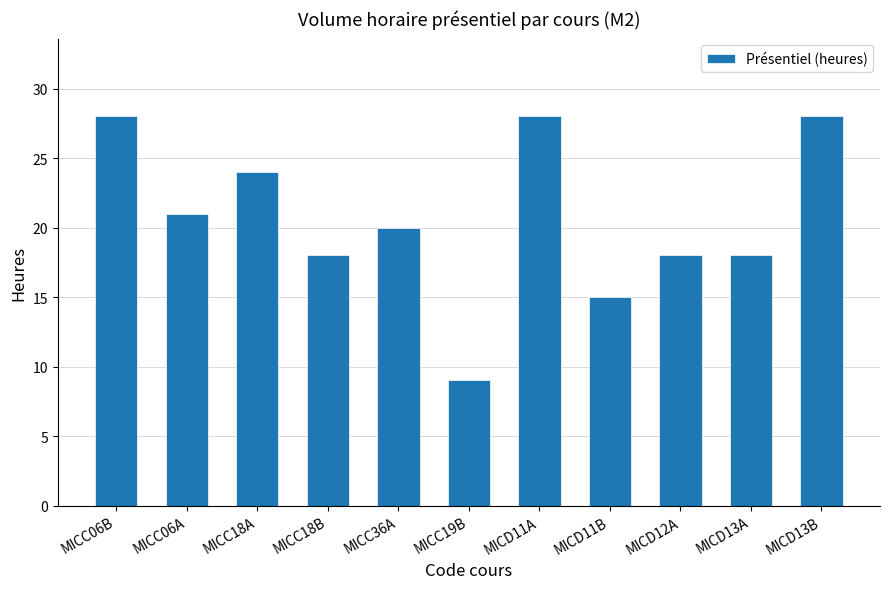

What is the maximum value shown in the chart?

28